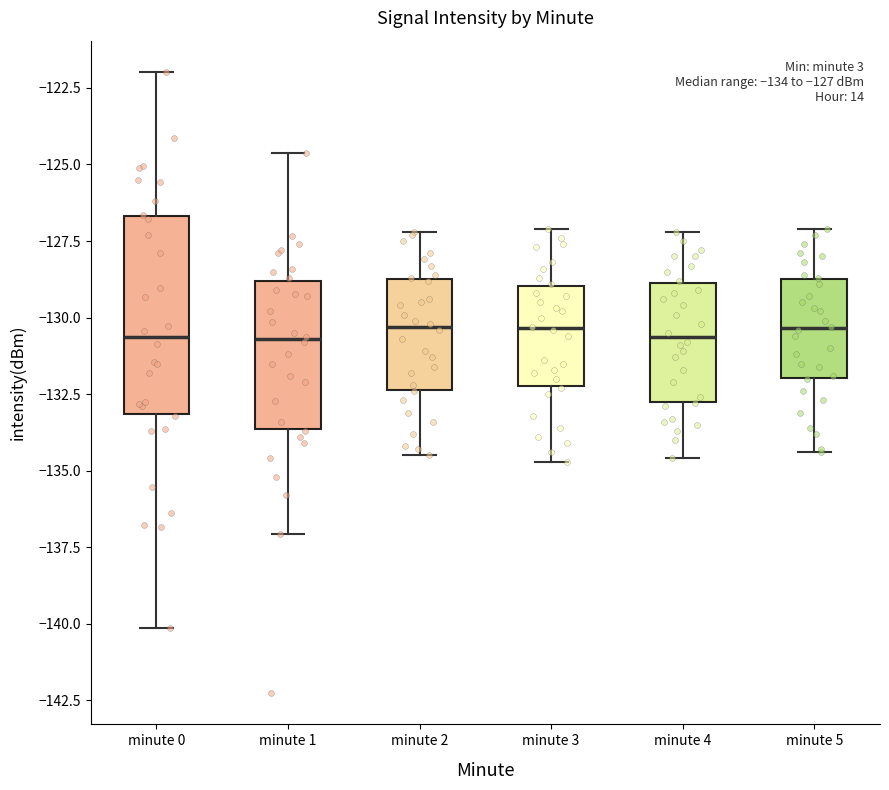

Which box is the tallest, from its lower edge to its upper edge?

minute 0